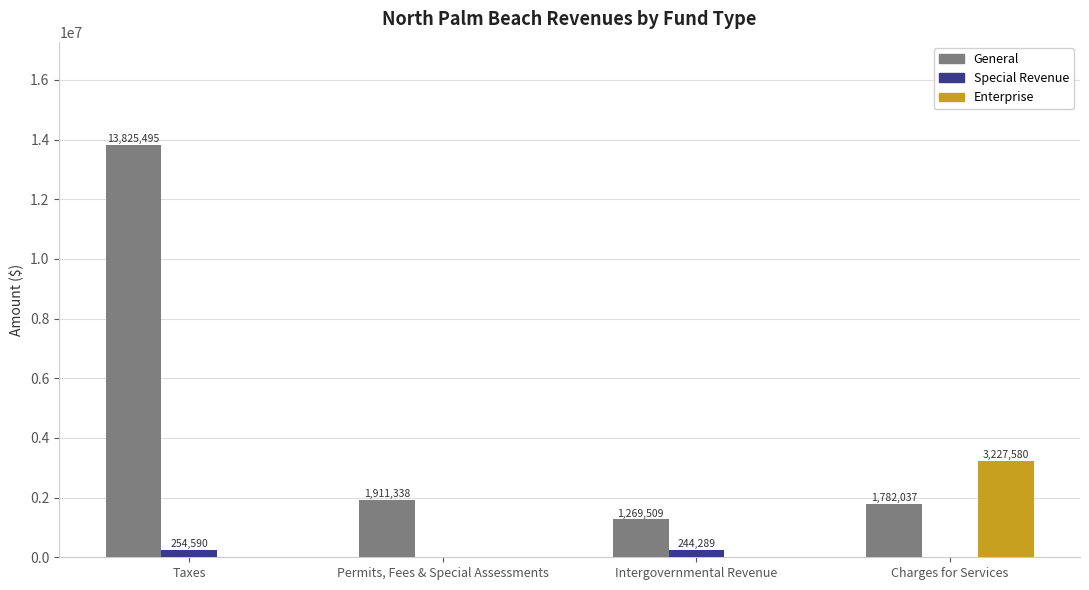

Does the chart contain stacked bars?

No